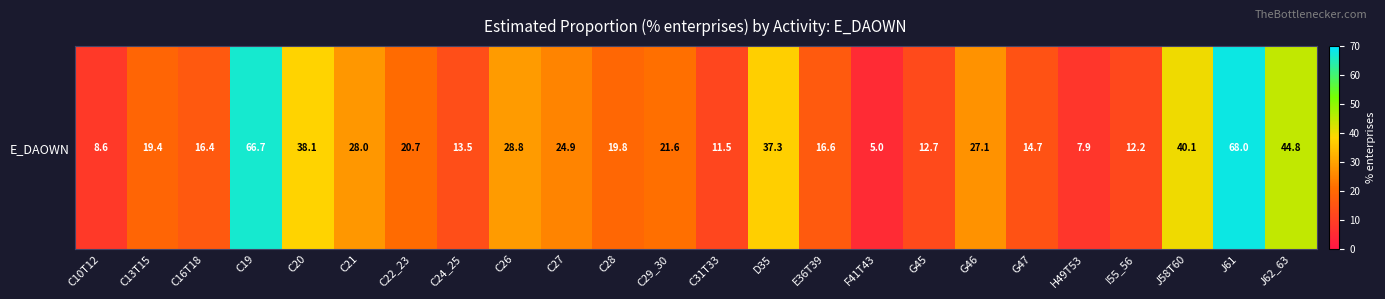

Rank the categories by value from highest to lowest.

J61, C19, J62_63, J58T60, C20, D35, C26, C21, G46, C27, C29_30, C22_23, C28, C13T15, E36T39, C16T18, G47, C24_25, G45, I55_56, C31T33, C10T12, H49T53, F41T43